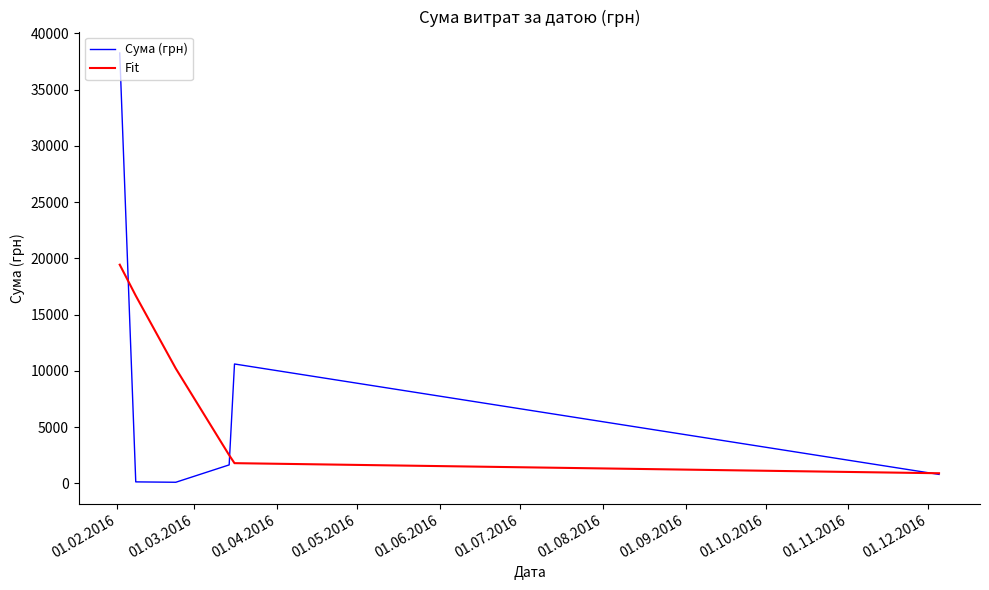

Which series has the widest spread of values?

Сума (грн)